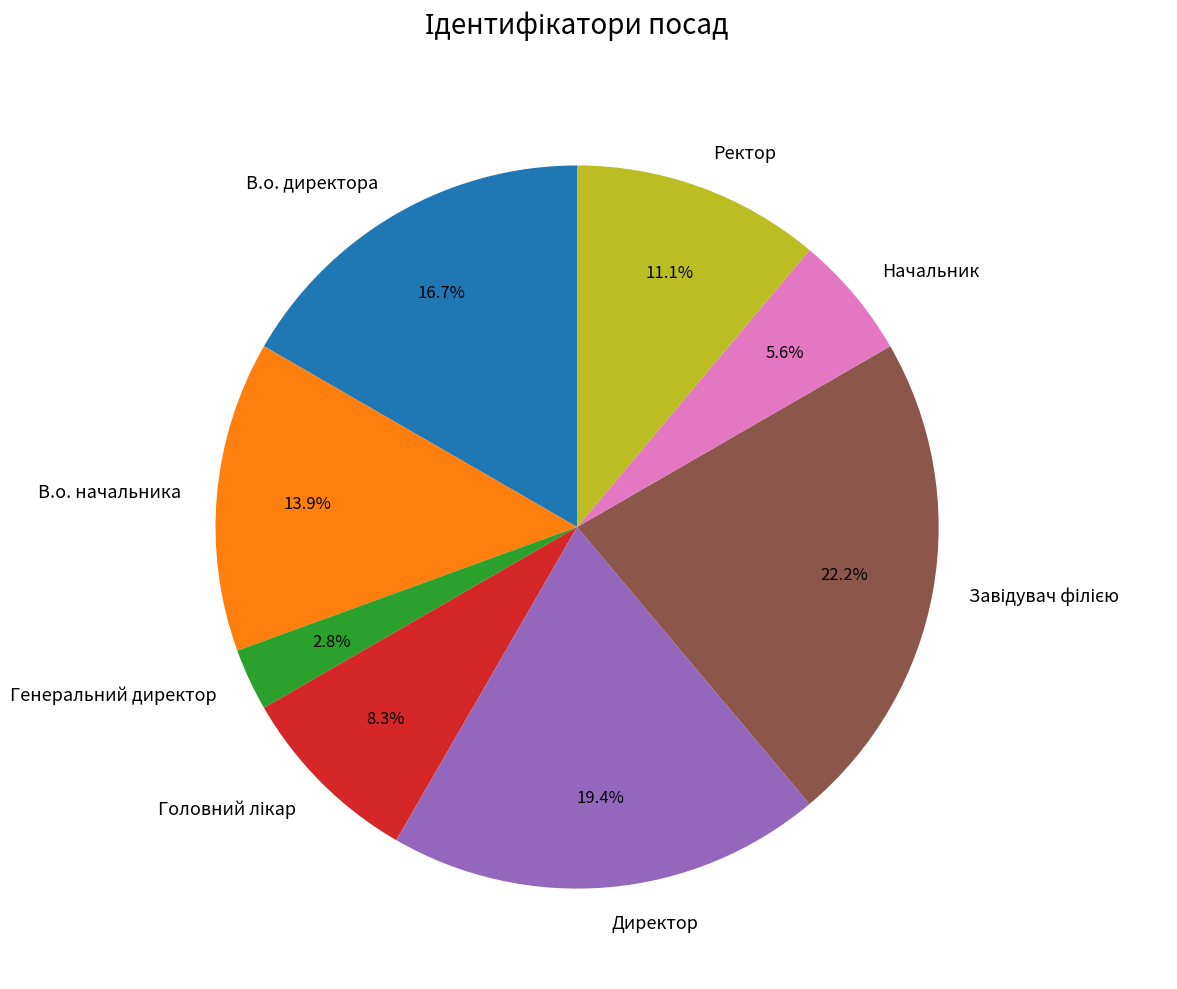

What is the ratio of the value at Директор to the value at В.о. директора?

1.2